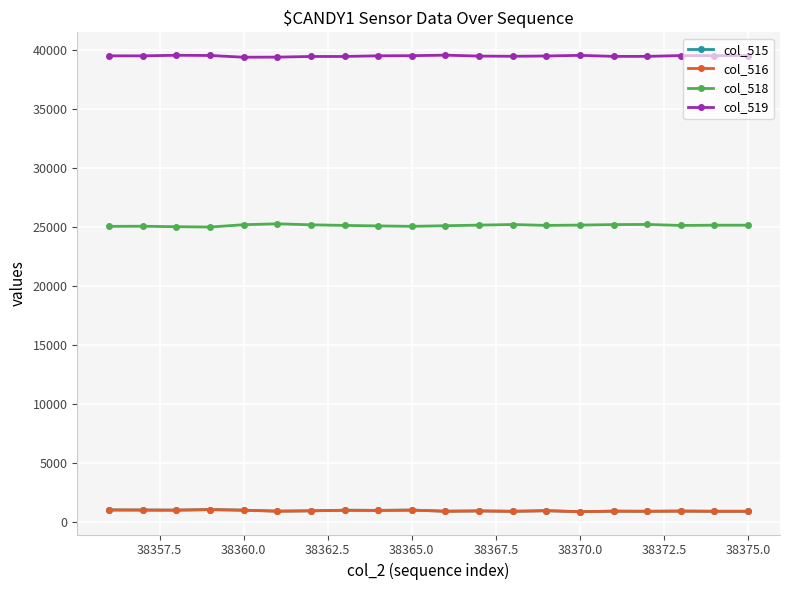

In col_518, how many points are lower than both neighbors (excluding endpoints)?

4